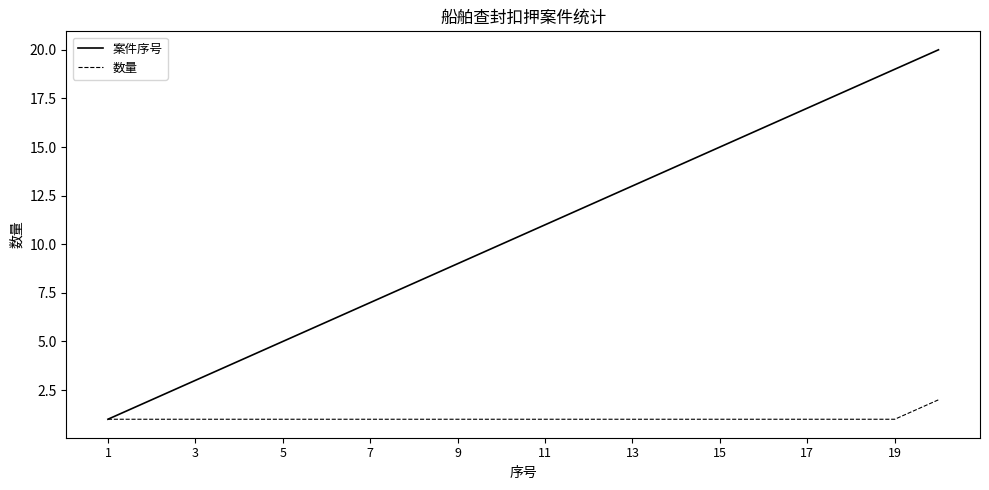

How many lines are shown in the chart?

2